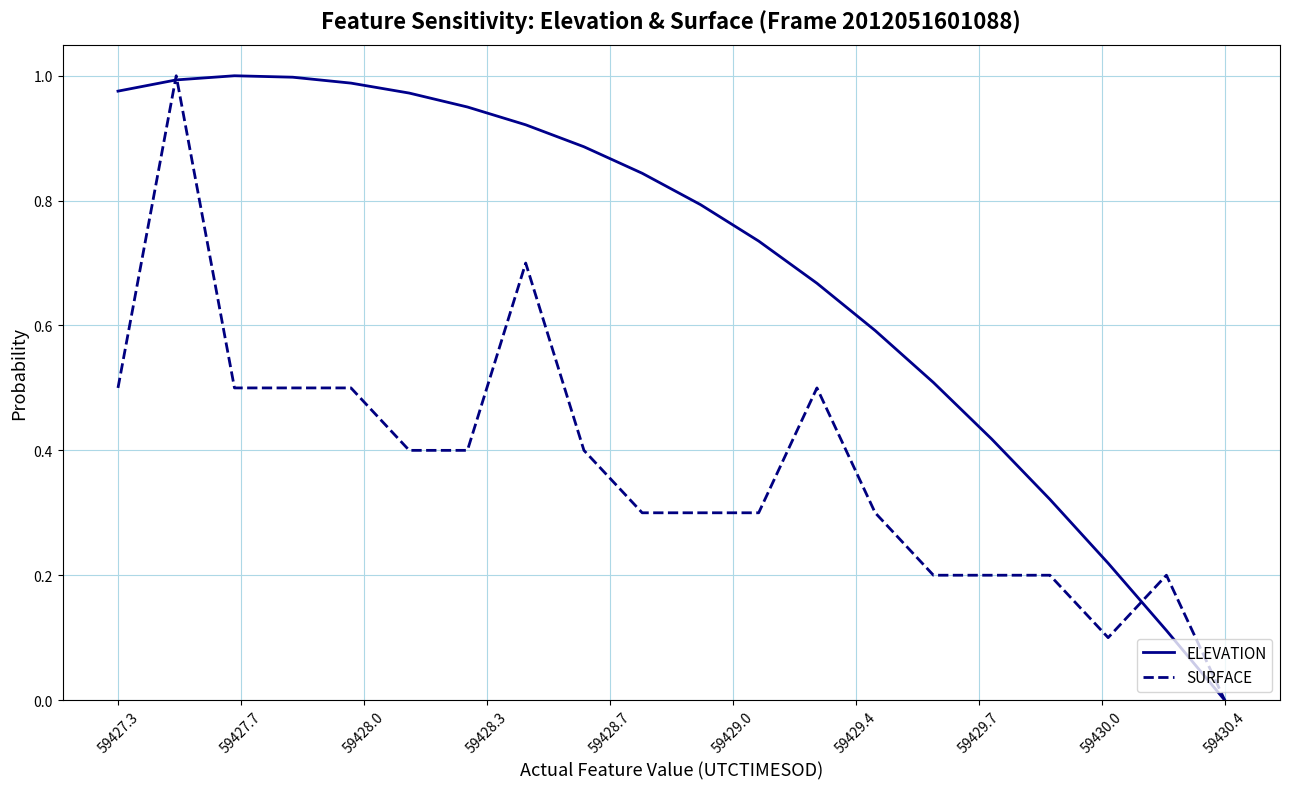

Which series has the largest total across all categories?

ELEVATION